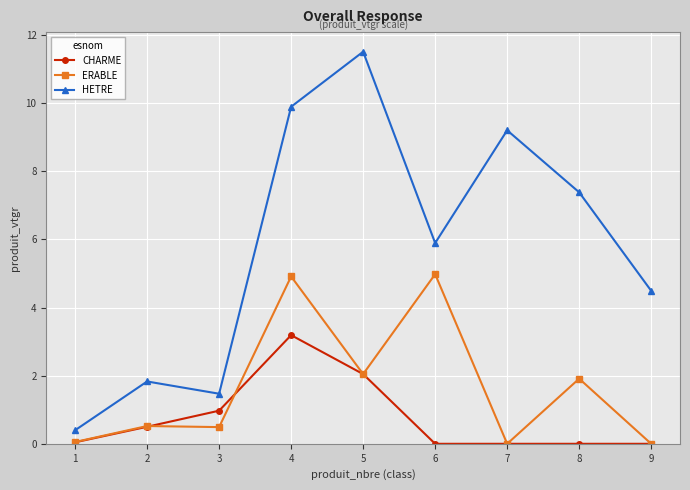

What is the value of the ERABLE point at the 4th from the left?

4.9